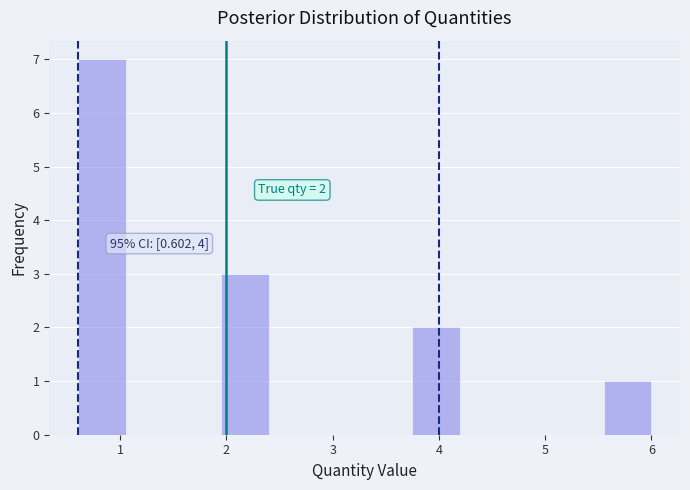

Over which range of the x-axis is the bar tallest?

0.6 to 1.1